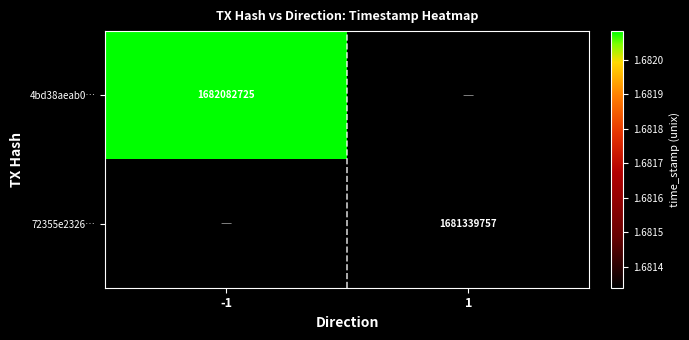

The 4bd38aeab0… series shows 1006821628 at -1. True or false?

False